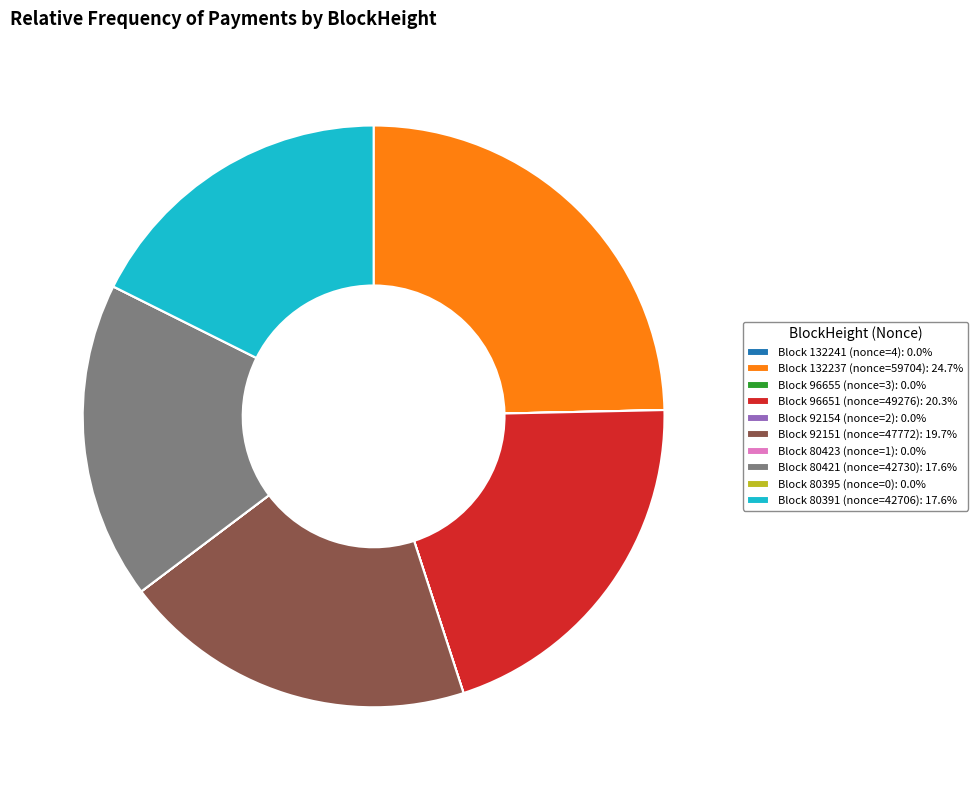

Does any single category account for the majority?

No